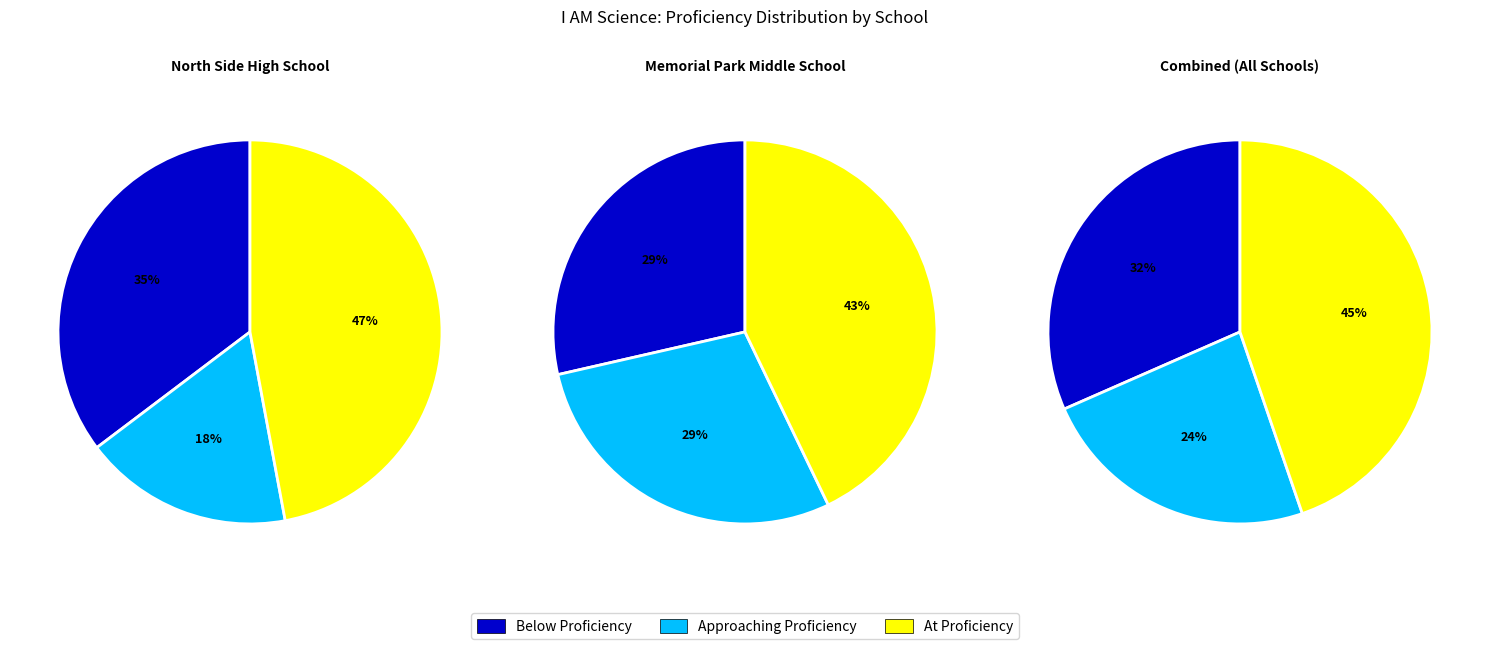

Is there a majority slice in this chart?

No